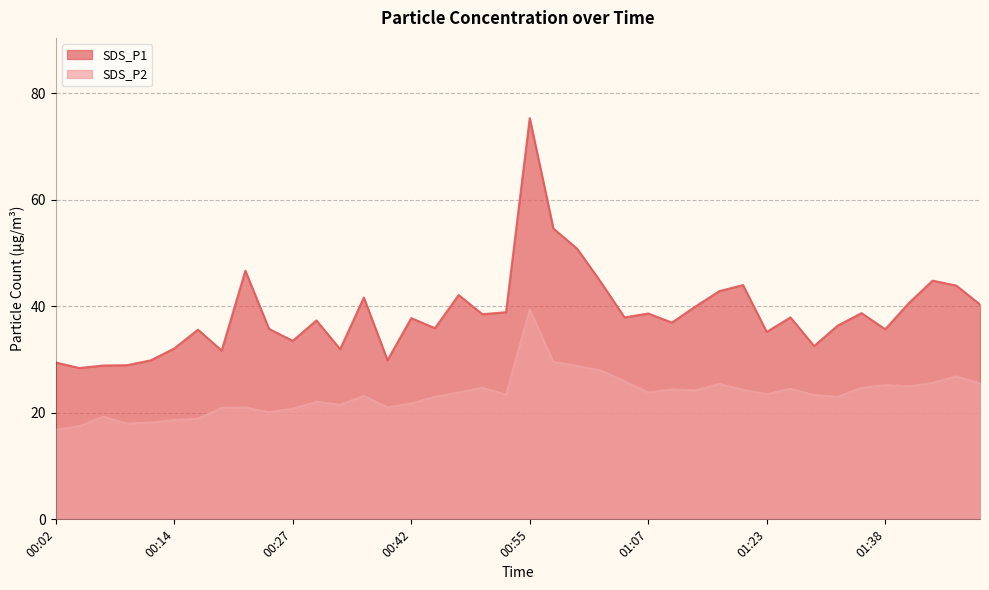

What are all the series names shown in the legend?

SDS_P1, SDS_P2